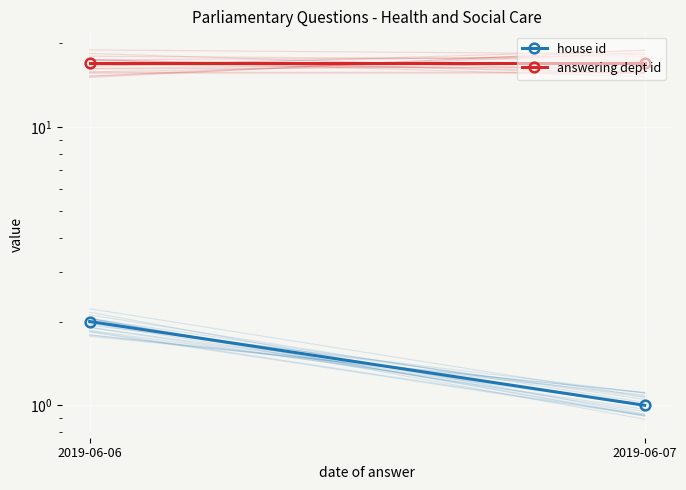

What is the value of the answering dept id point at the 2nd from the left?

17